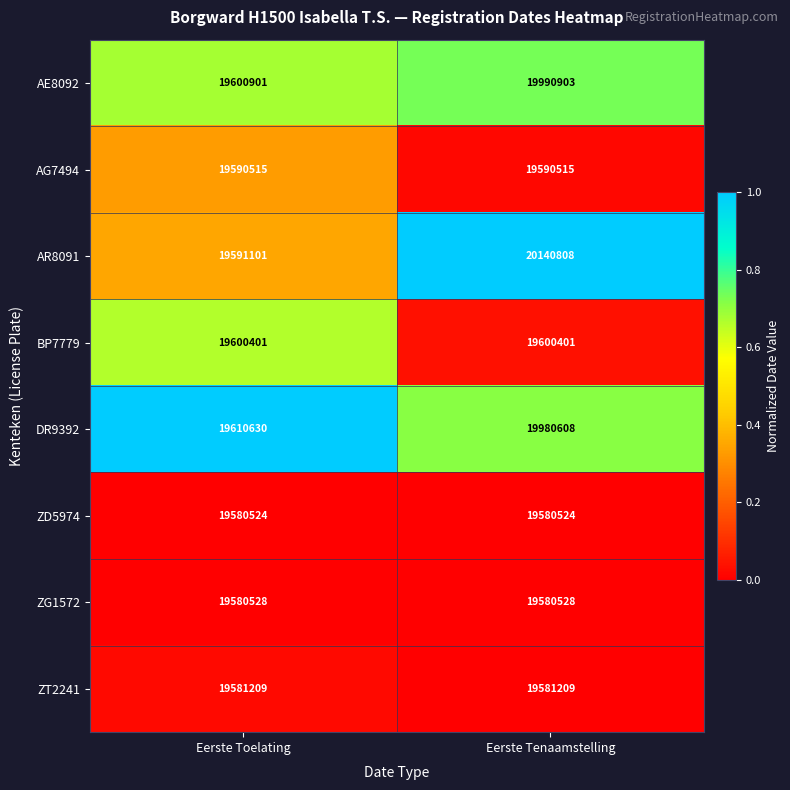

What is the total value across all series at Eerste Tenaamstelling?

158045496